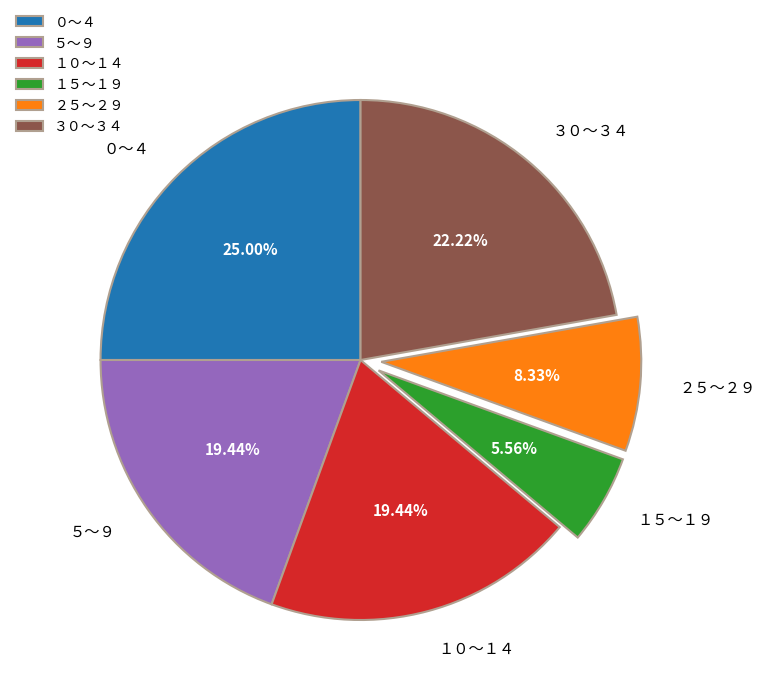

Does ３０～３４ represent more than half of the total?

No